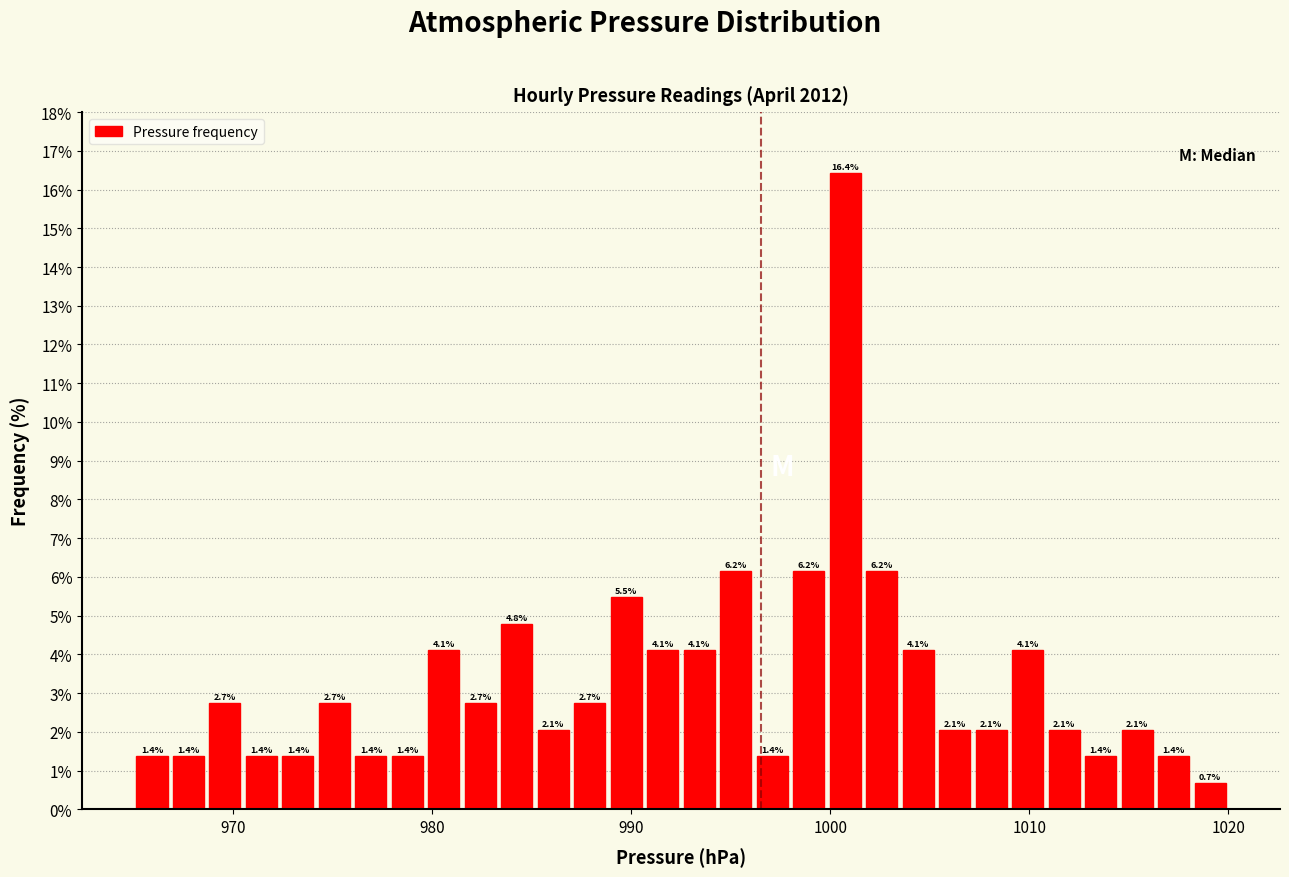

Read against the x-axis, roughly where is the centre of the tallest bar?

1001